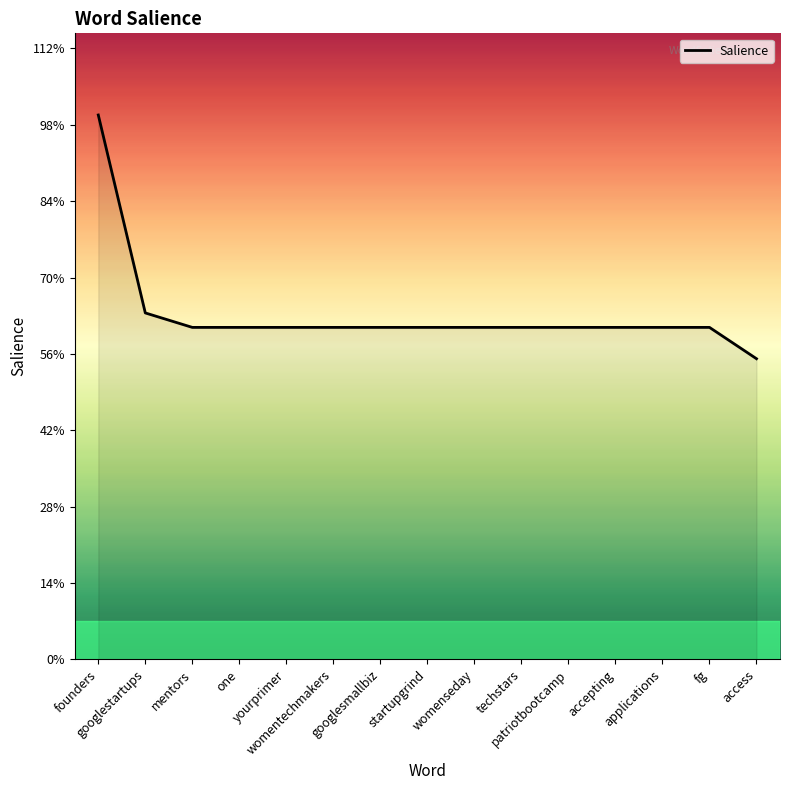

True or false: the data has more than 2 interior local peaks.

False